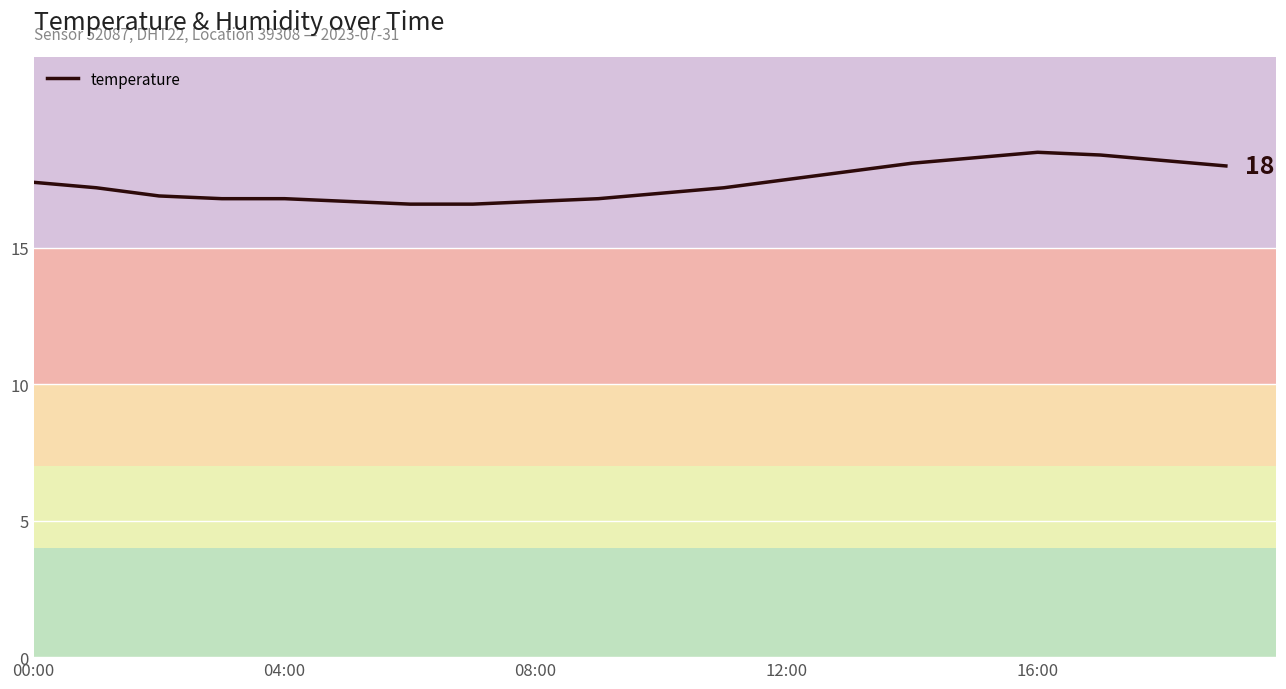

What is the greatest value displayed?

18.5